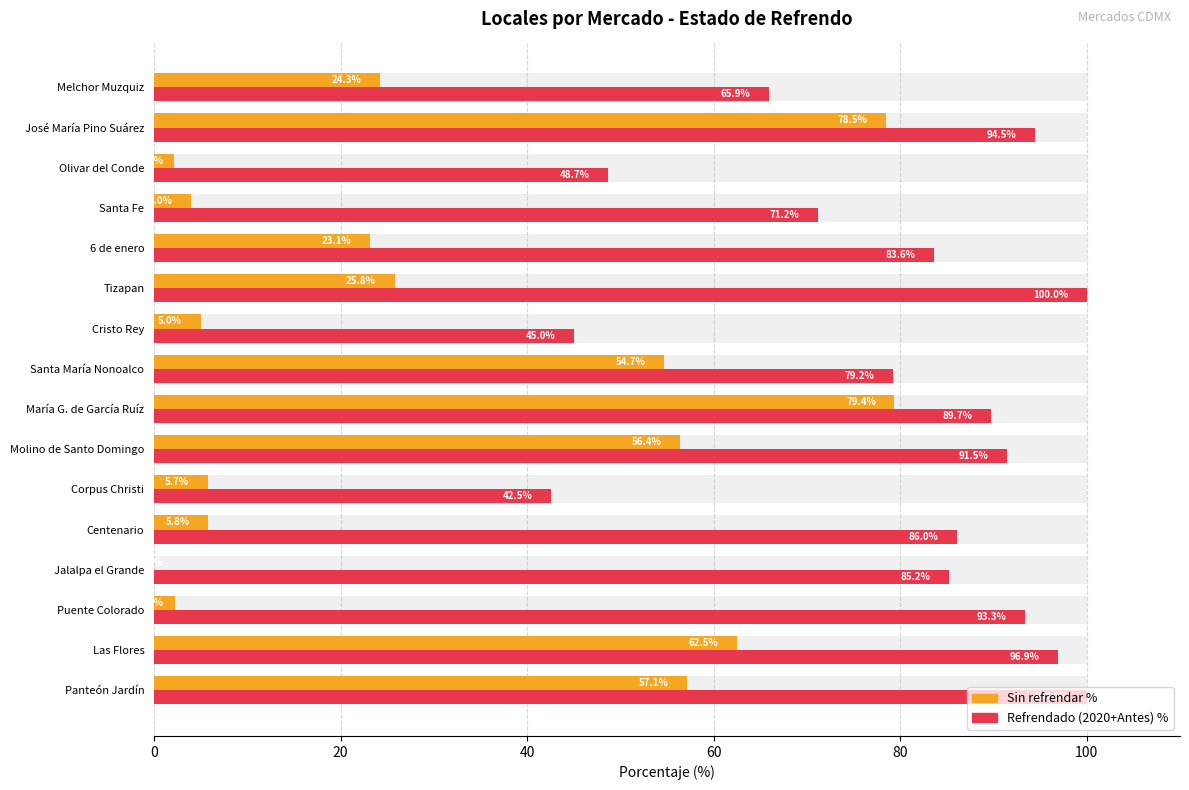

What is the value of the Sin refrendar % bar at the 15th from the left?

78.5